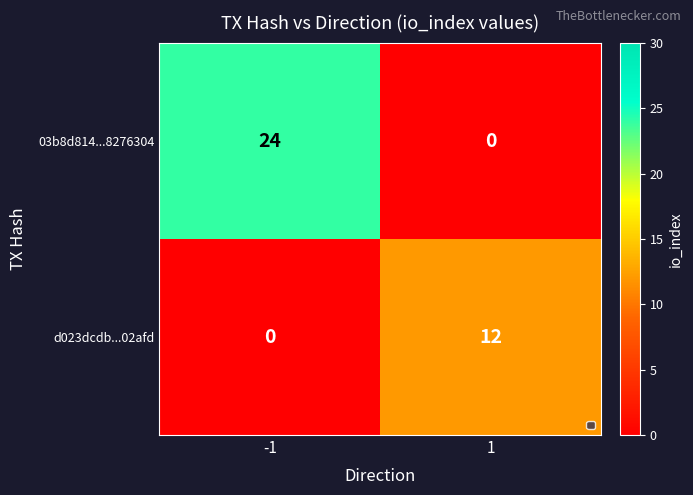

What is the total value across all series at -1?

24